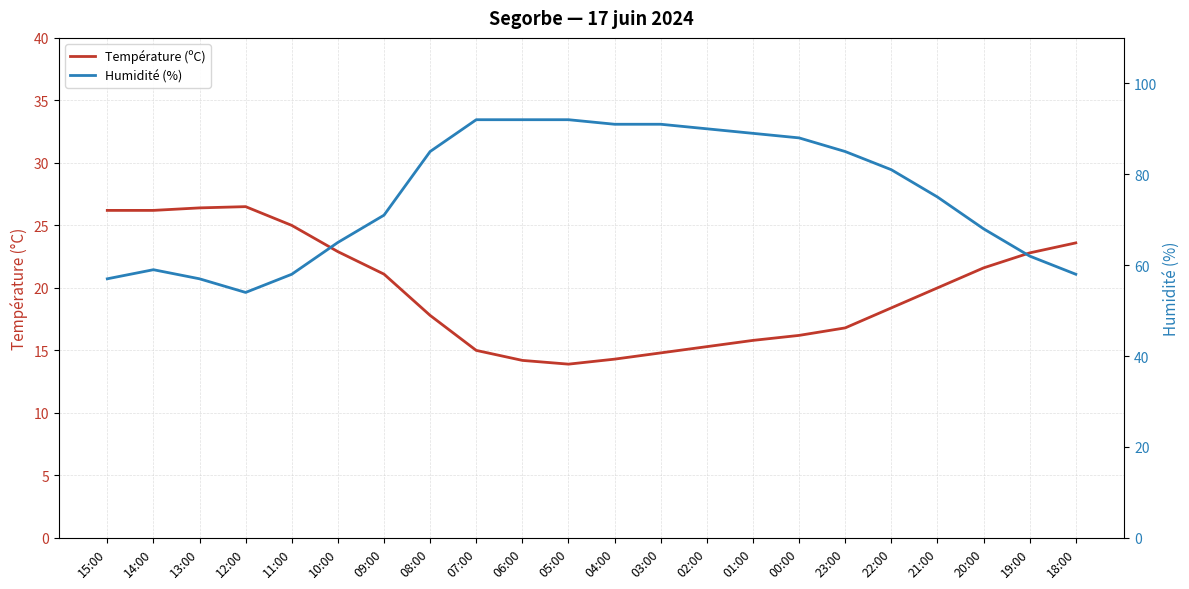

What is the difference between the Humidité (%) values at 11:00 and 21:00?

17.0